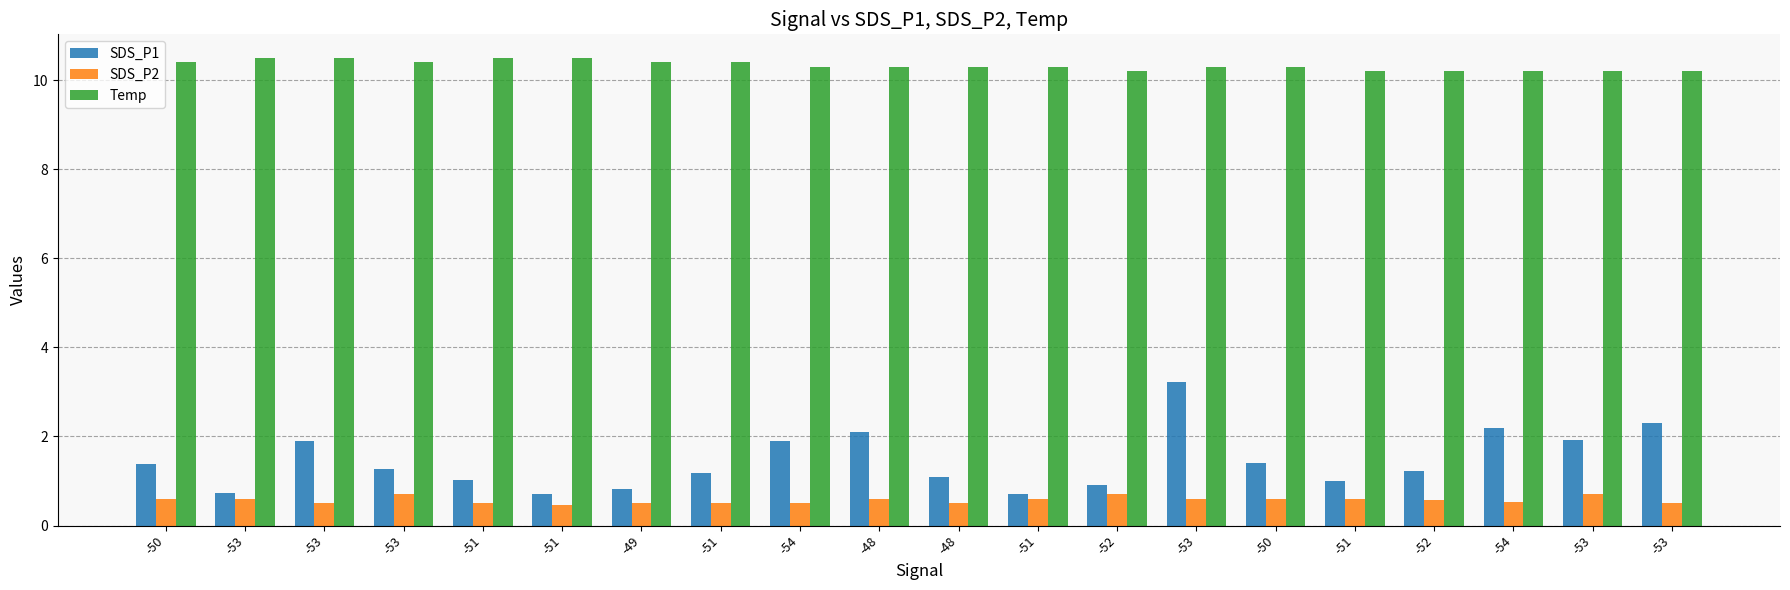

Reading right to left, what are all the values shown in this chart?

SDS_P1: 2.3	1.9	2.2	1.2	1.0	1.4	3.2	0.9	0.7	1.1	2.1	1.9	1.2	0.8	0.7	1.0	1.3	1.9	0.7	1.4
SDS_P2: 0.5	0.7	0.5	0.6	0.6	0.6	0.6	0.7	0.6	0.5	0.6	0.5	0.5	0.5	0.5	0.5	0.7	0.5	0.6	0.6
Temp: 10.2	10.2	10.2	10.2	10.2	10.3	10.3	10.2	10.3	10.3	10.3	10.3	10.4	10.4	10.5	10.5	10.4	10.5	10.5	10.4